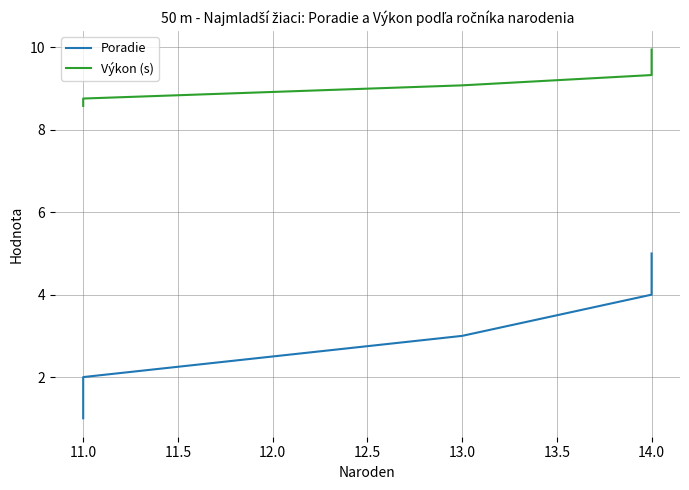

Which series has the largest range (max minus min)?

Poradie